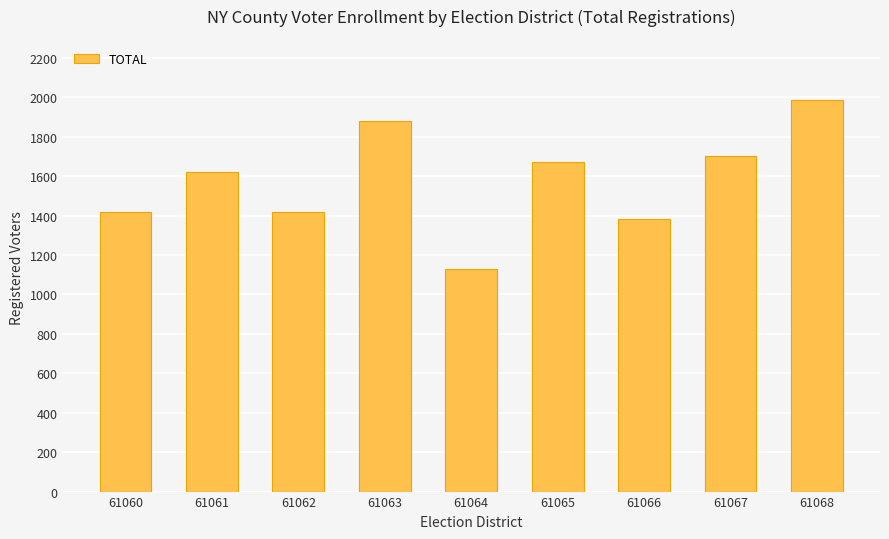

What is the difference between the values at 61068 and 61060?

566